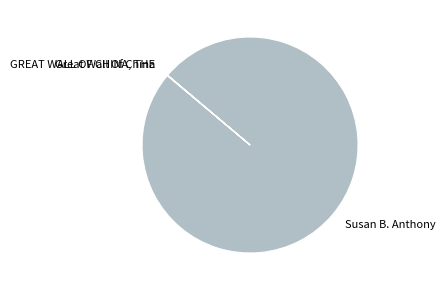

Which category has the biggest portion of the pie?

Susan B. Anthony